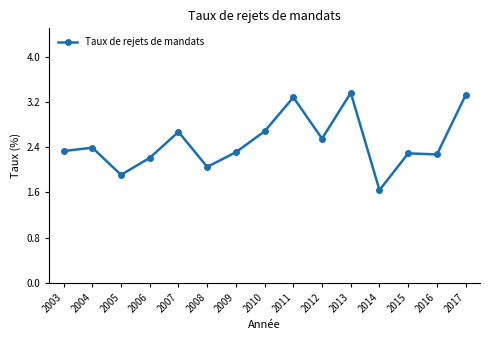

Is this an area chart (filled region under the line)?

No